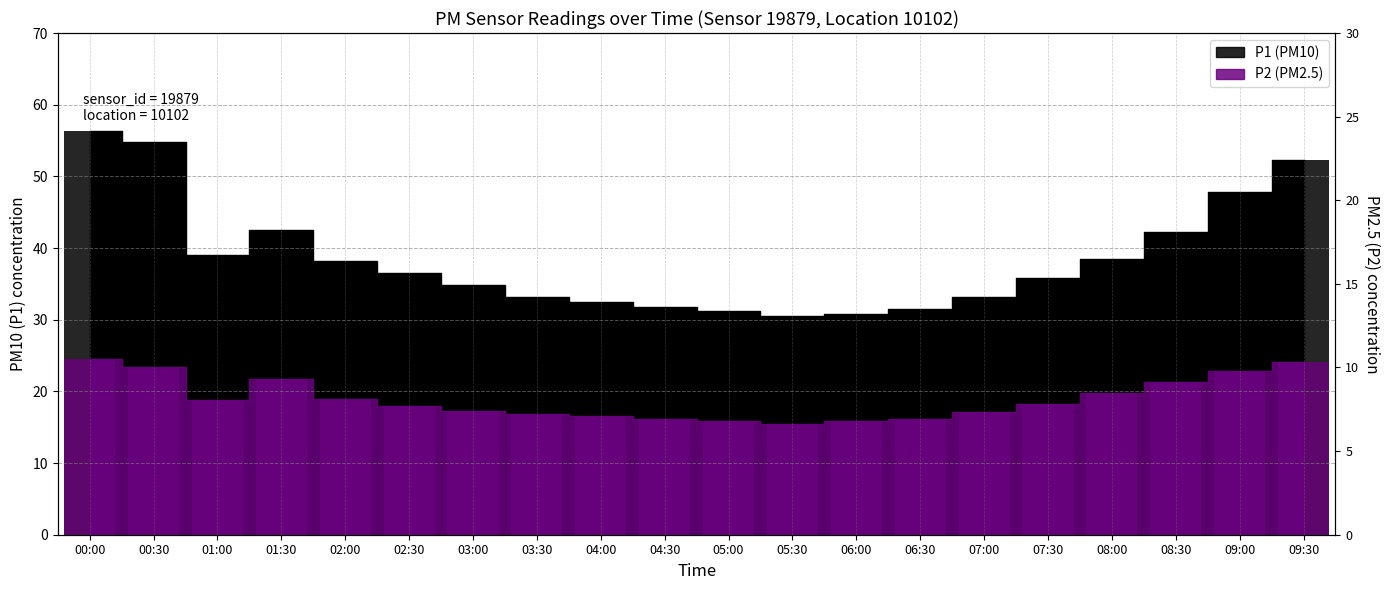

The P2 series shows 36.5 at 01:30. True or false?

False